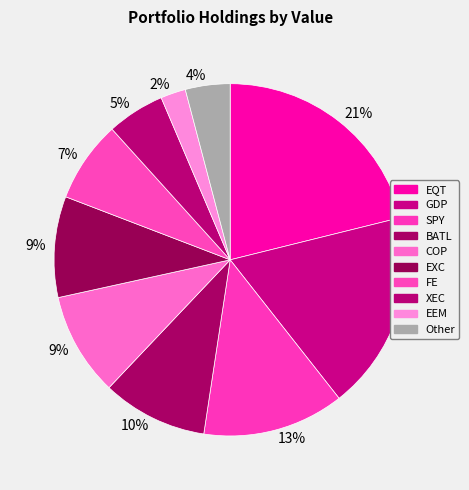

How many segments does this pie chart have?

10